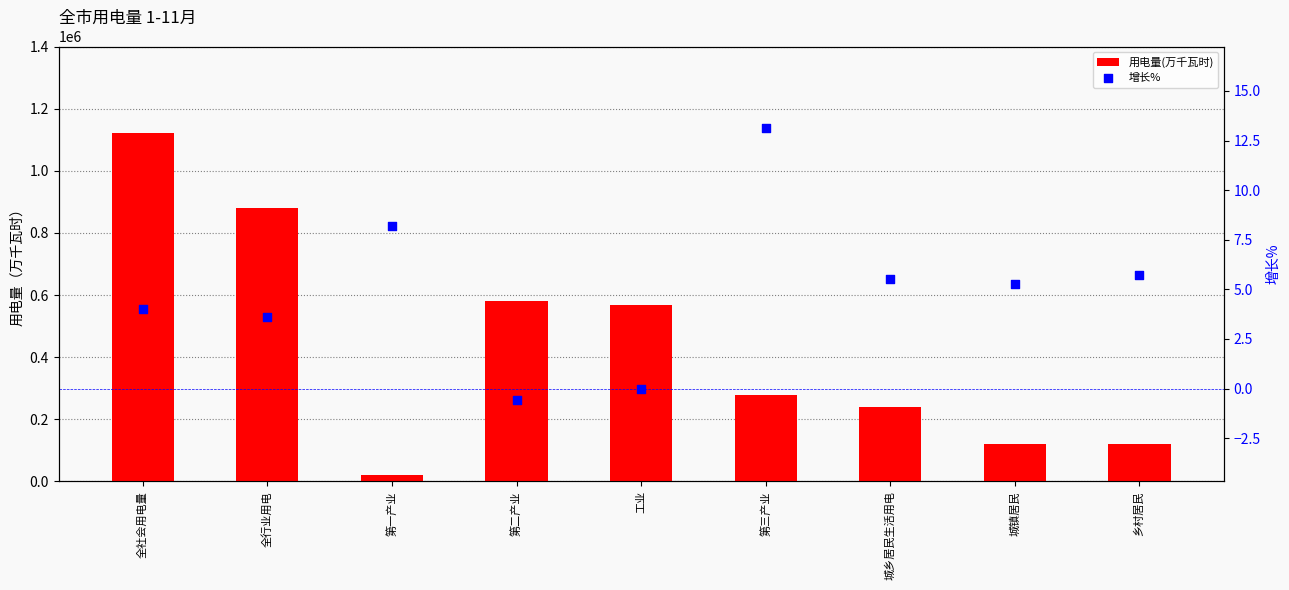

Is the value of 用电量(万千瓦时) at 第一产业 greater than the value of 增长% at 第一产业?

Yes